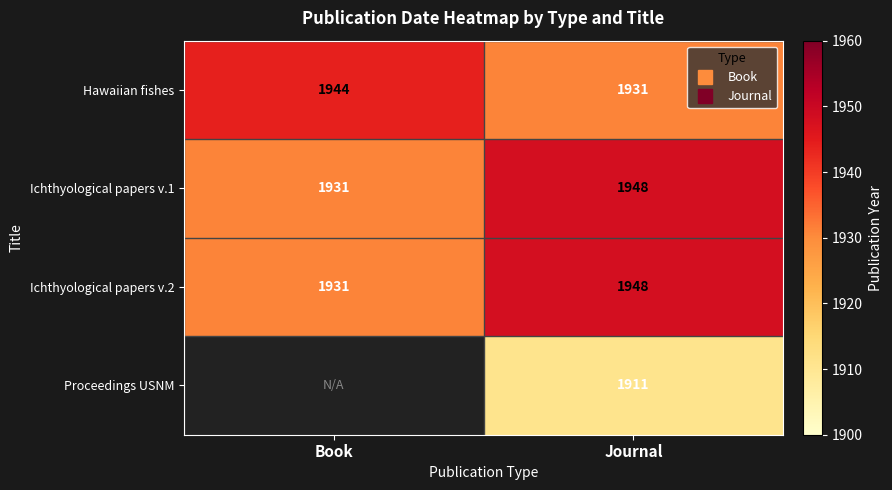

The Ichthyological papers v.1 series shows 910.1 at Journal. True or false?

False